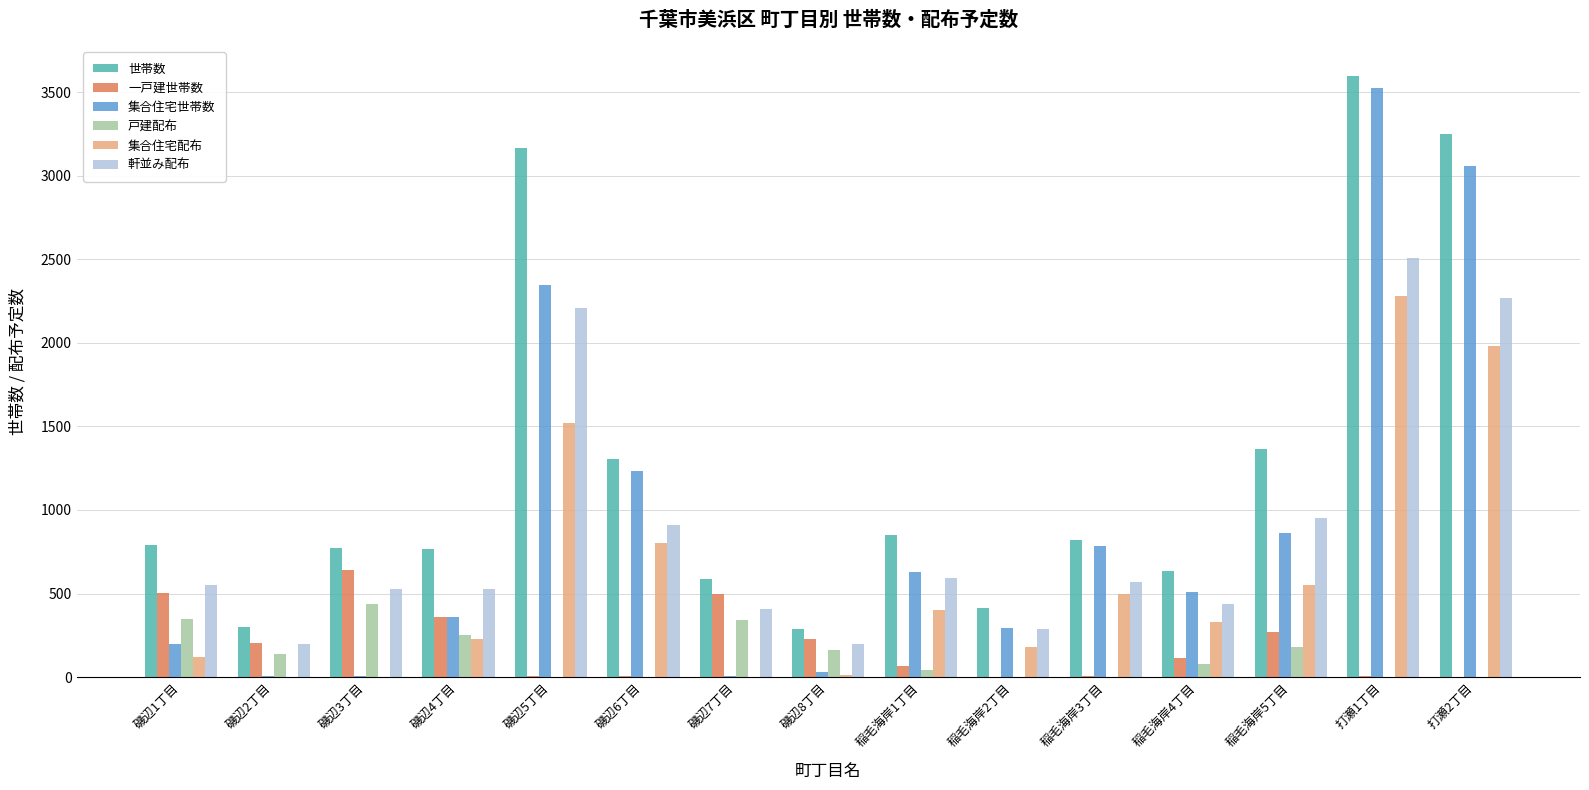

How many groups of bars are there?

15